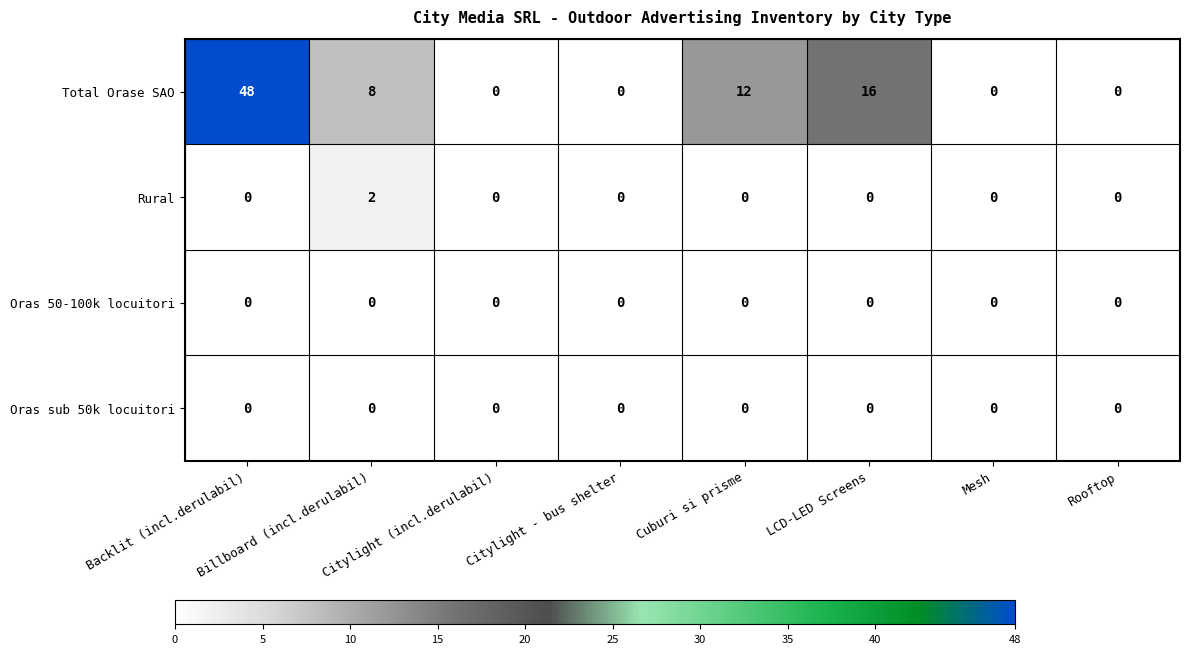

Which category has the highest value across all series?

Backlit (incl.derulabil)